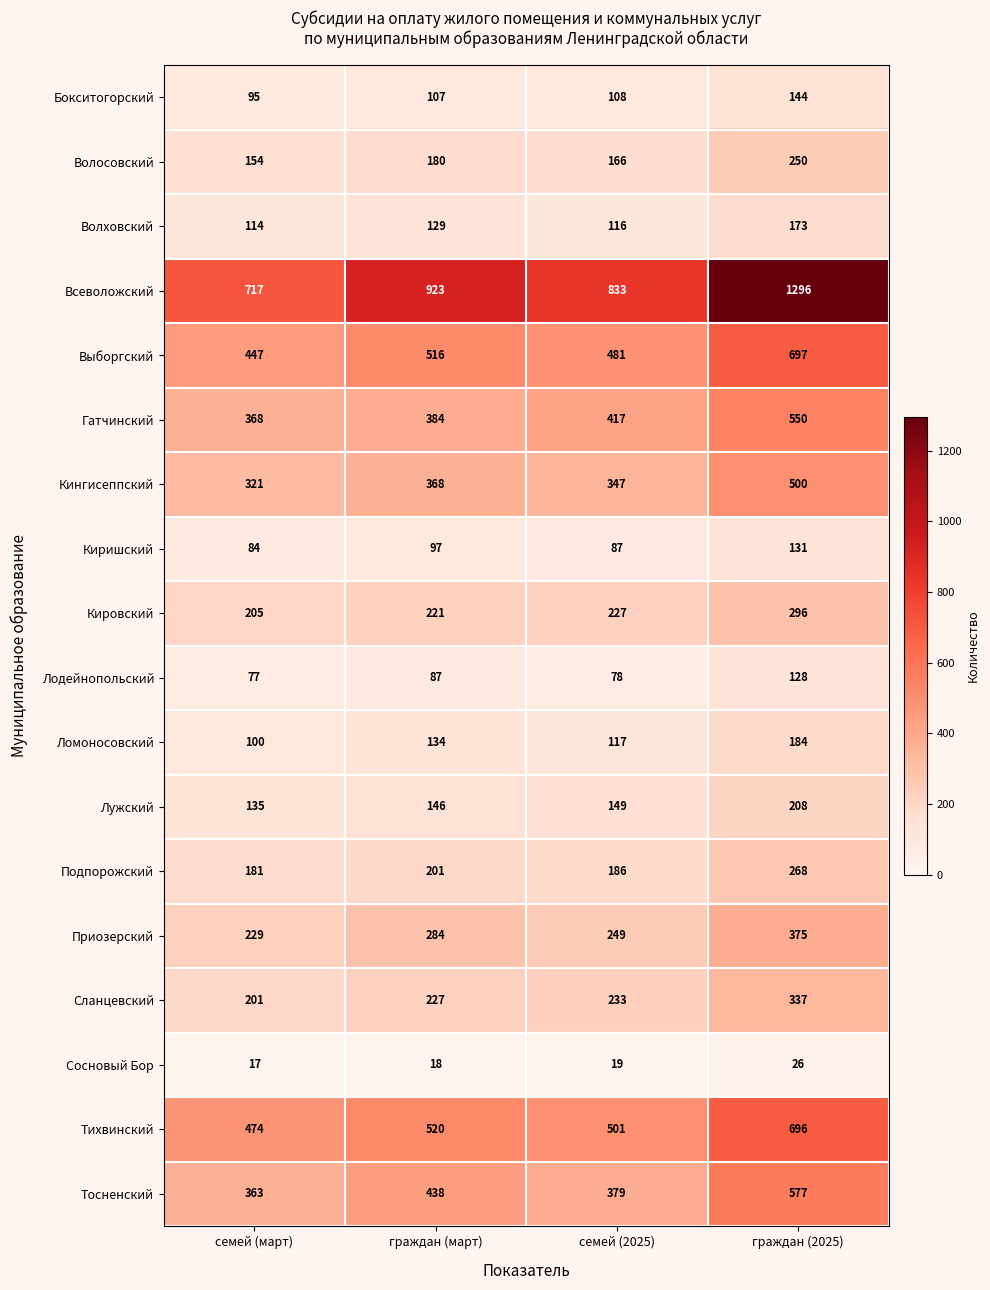

What is the sum of all Лодейнопольский values?

370